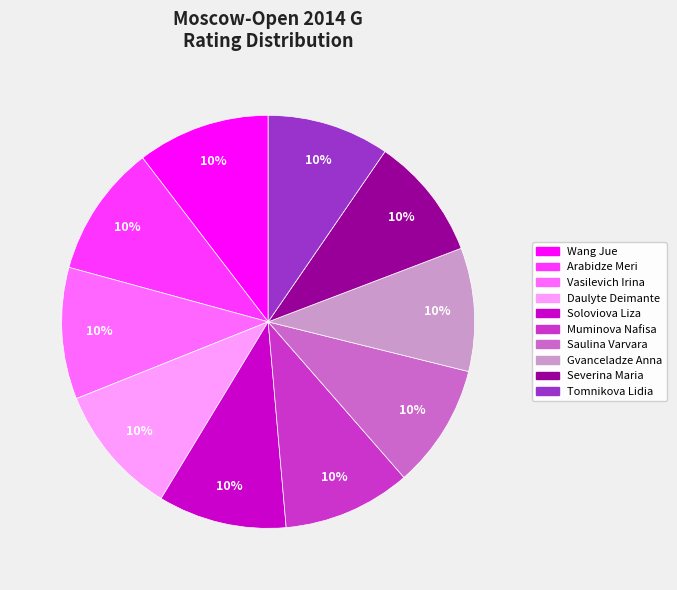

How many slices are in this pie chart?

10